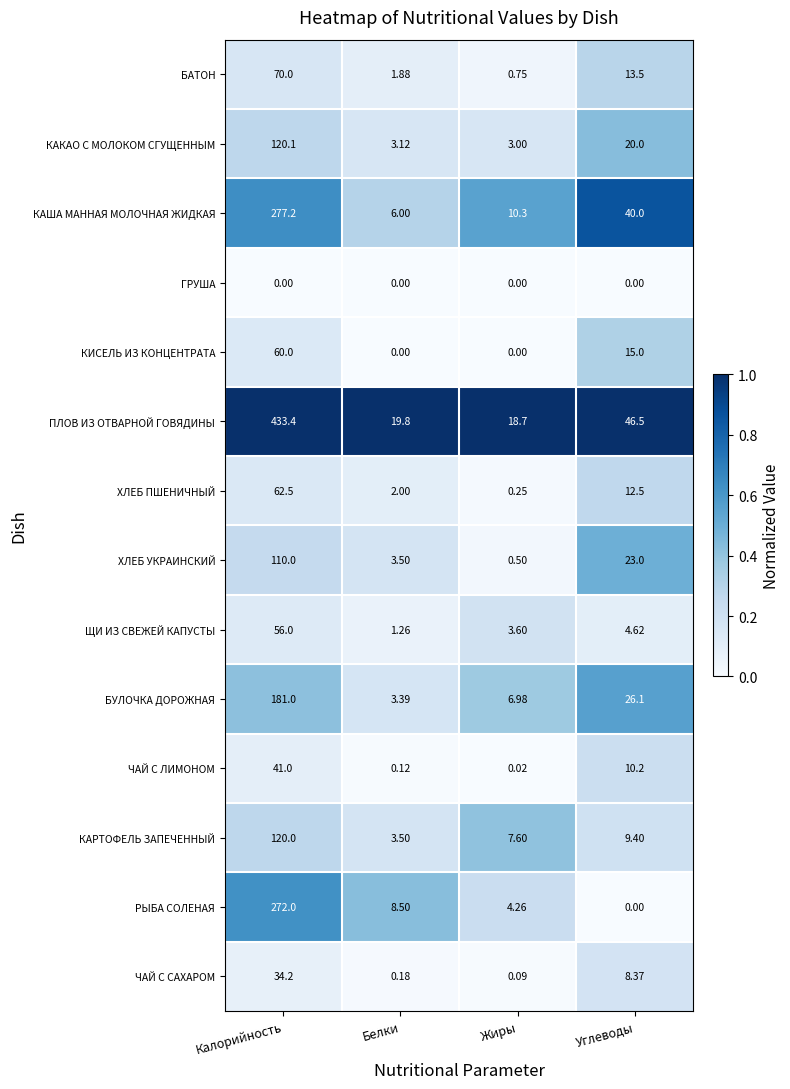

Which series has the widest spread of values?

ПЛОВ ИЗ ОТВАРНОЙ ГОВЯДИНЫ